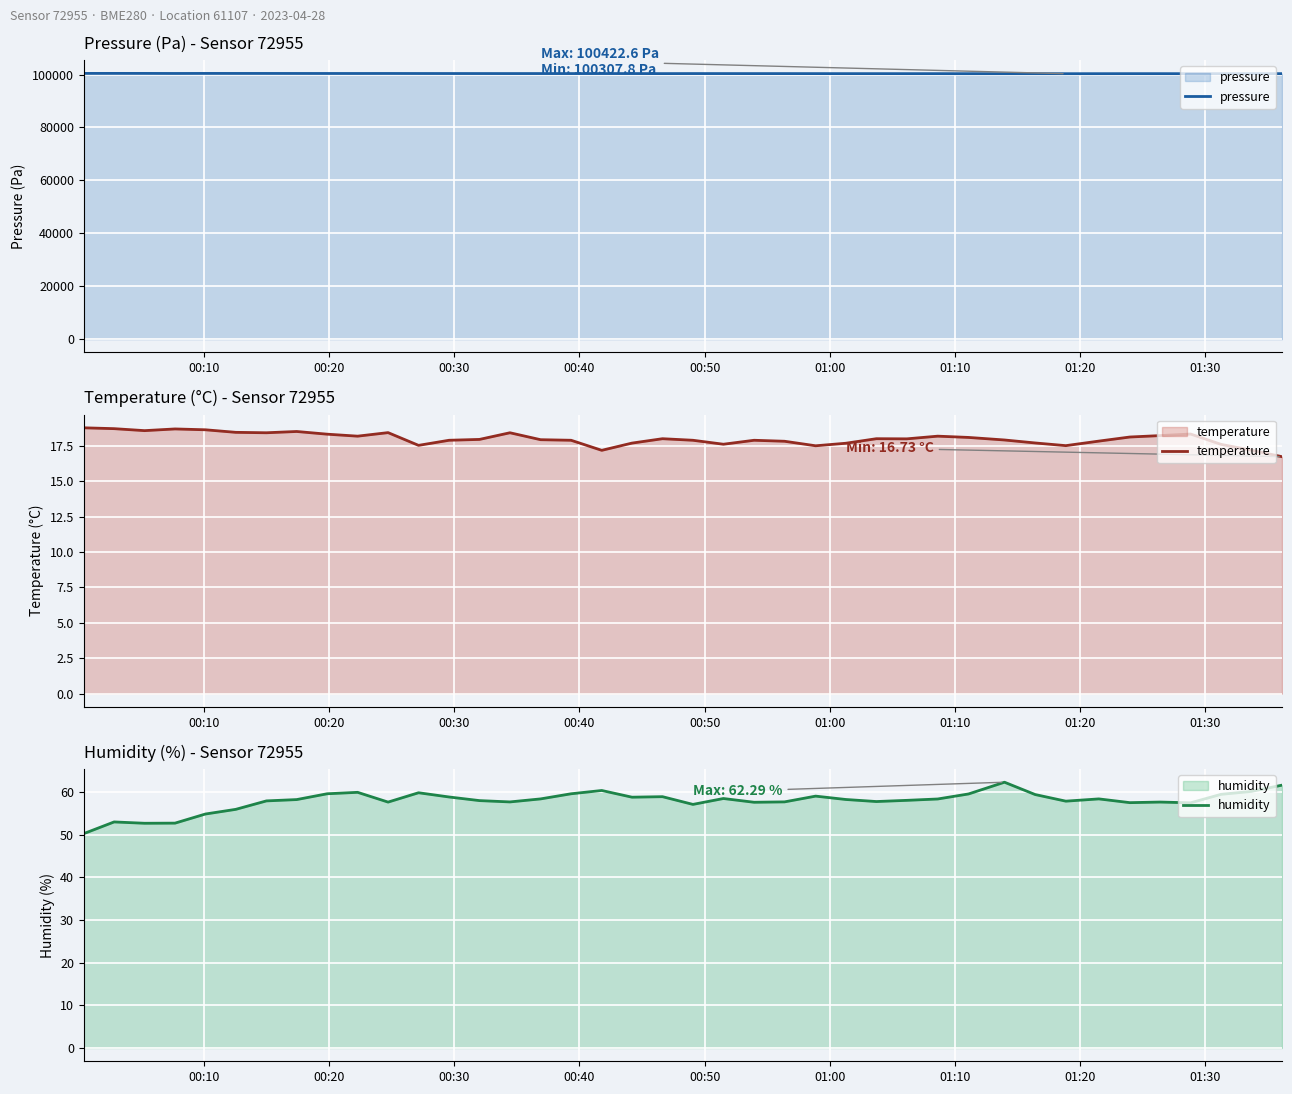

How many data points does each series have?

40